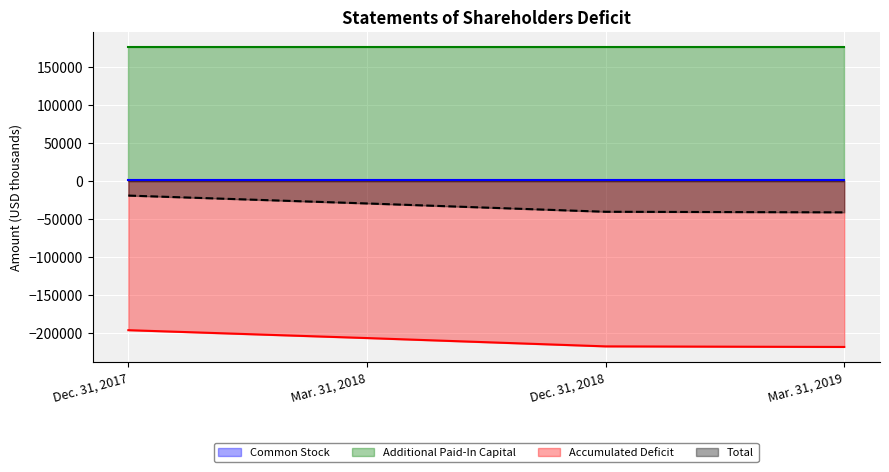

Between Mar. 31, 2018 and Dec. 31, 2018, which is larger?

Mar. 31, 2018